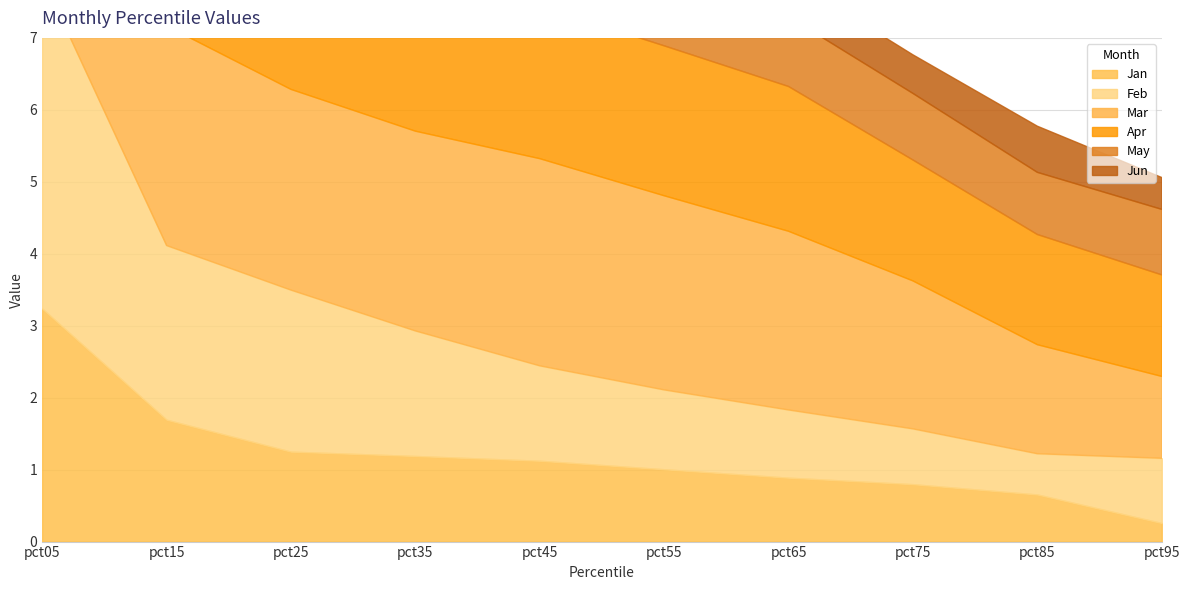

What is the value of the Jan point at the 10th from the left?

0.3